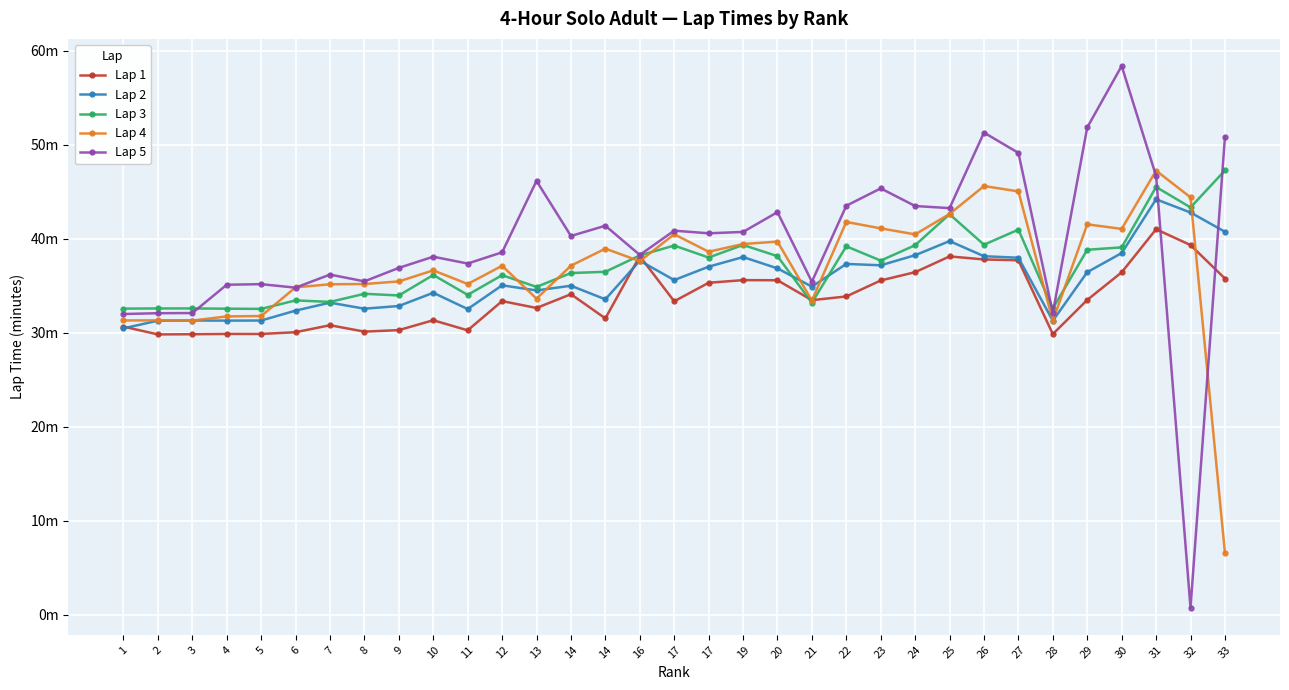

Is this an area chart (filled region under the line)?

No